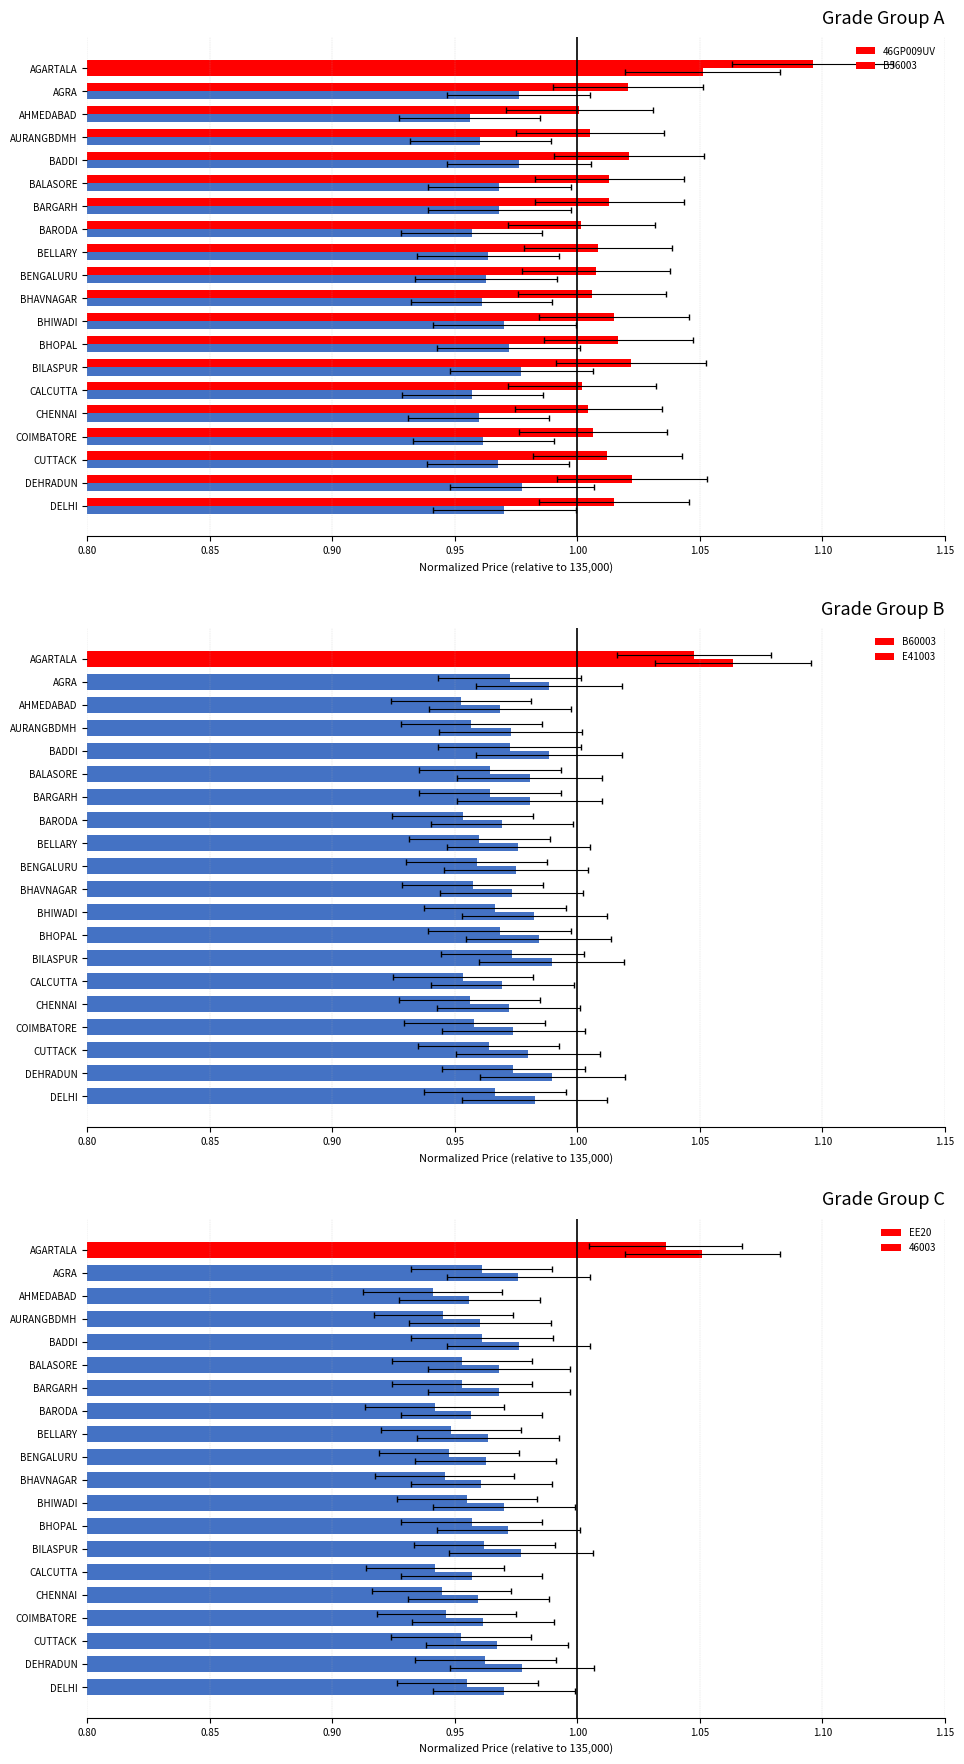

Which series has the largest total across all categories?

46GP009UV